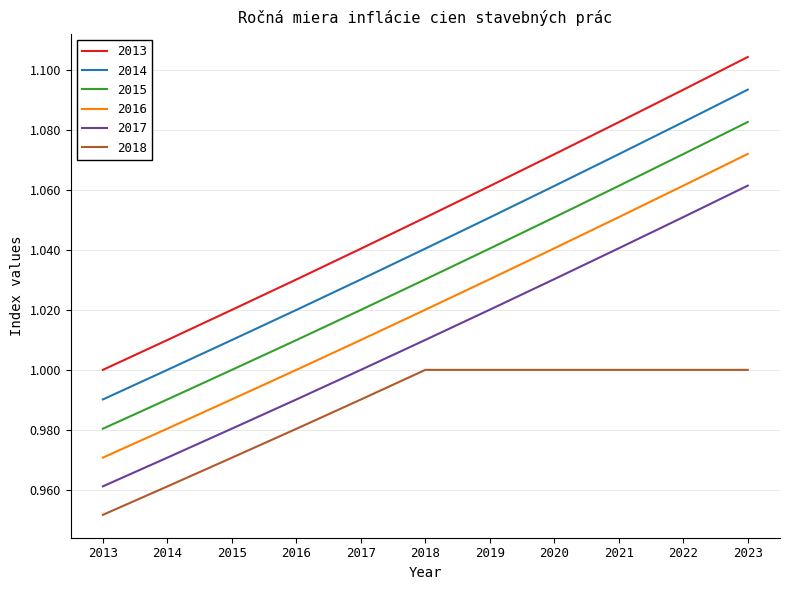

Rank the series at 2014 from highest to lowest value.

2013, 2014, 2015, 2016, 2017, 2018